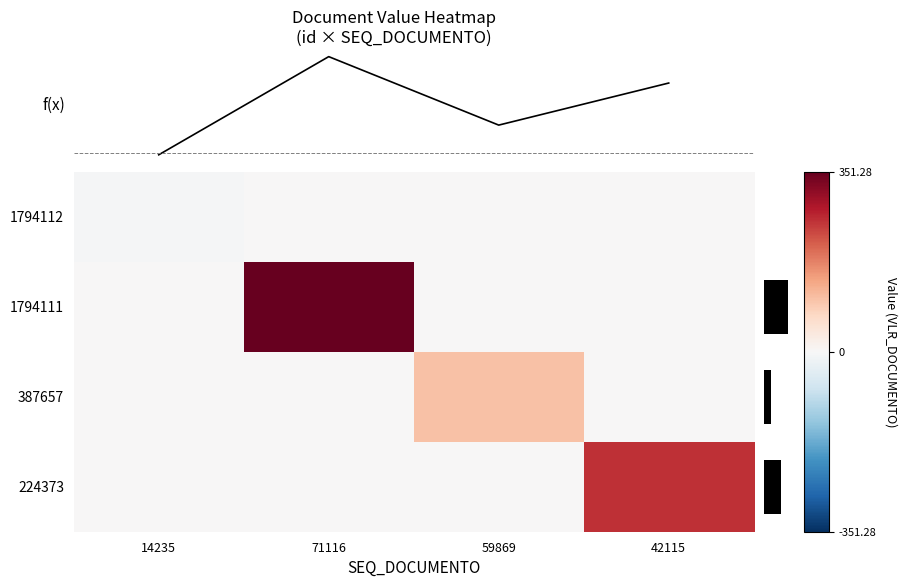

At how many categories does at least one series exceed 266?

1